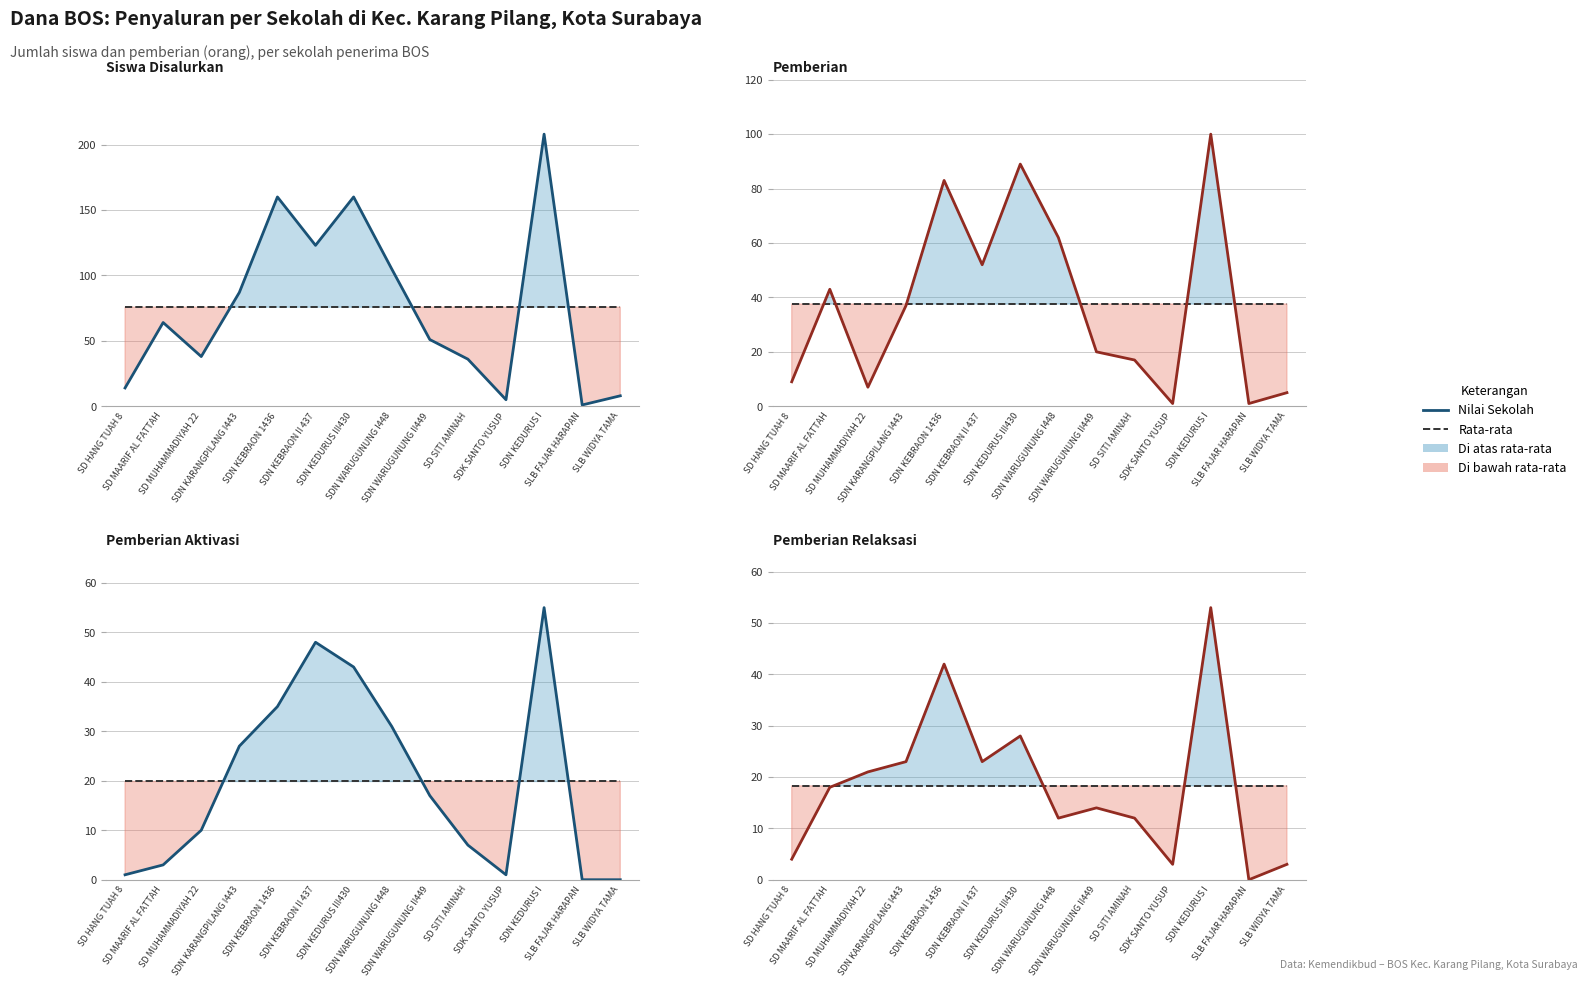

The Pemberian Relaksasi series shows 9.0 at SDN WARUGUNUNG II449. True or false?

False